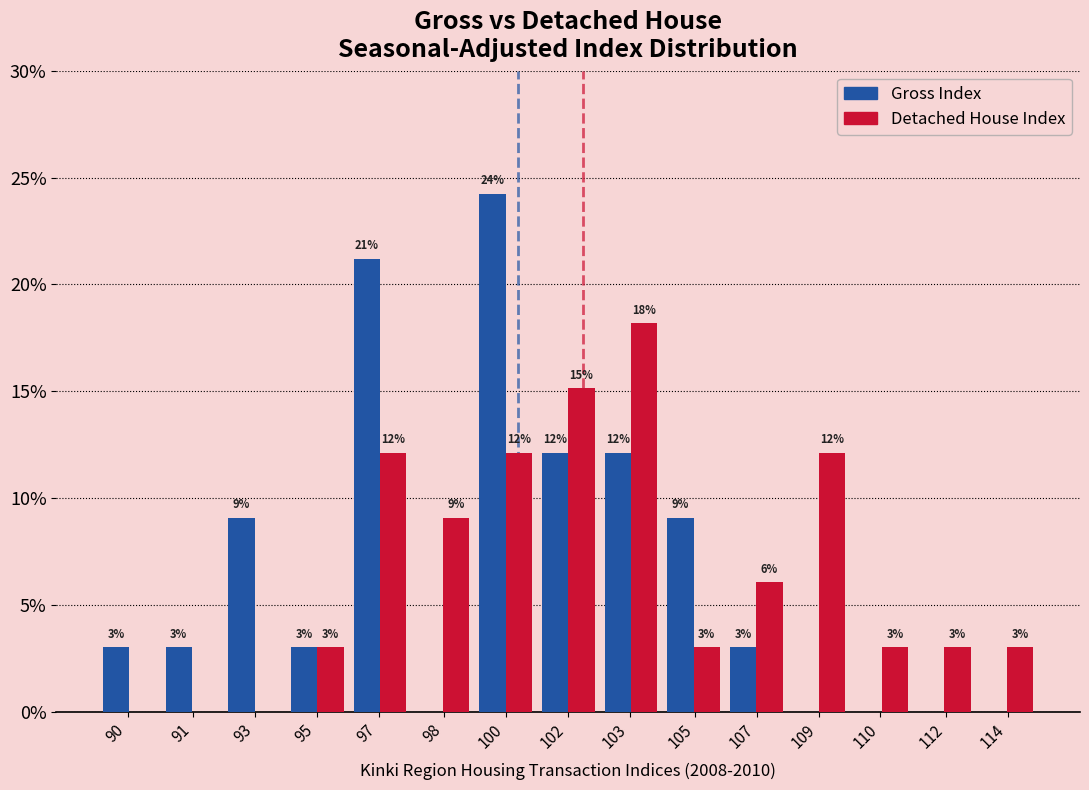

What are all the series names shown in the legend?

Gross Index, Detached House Index